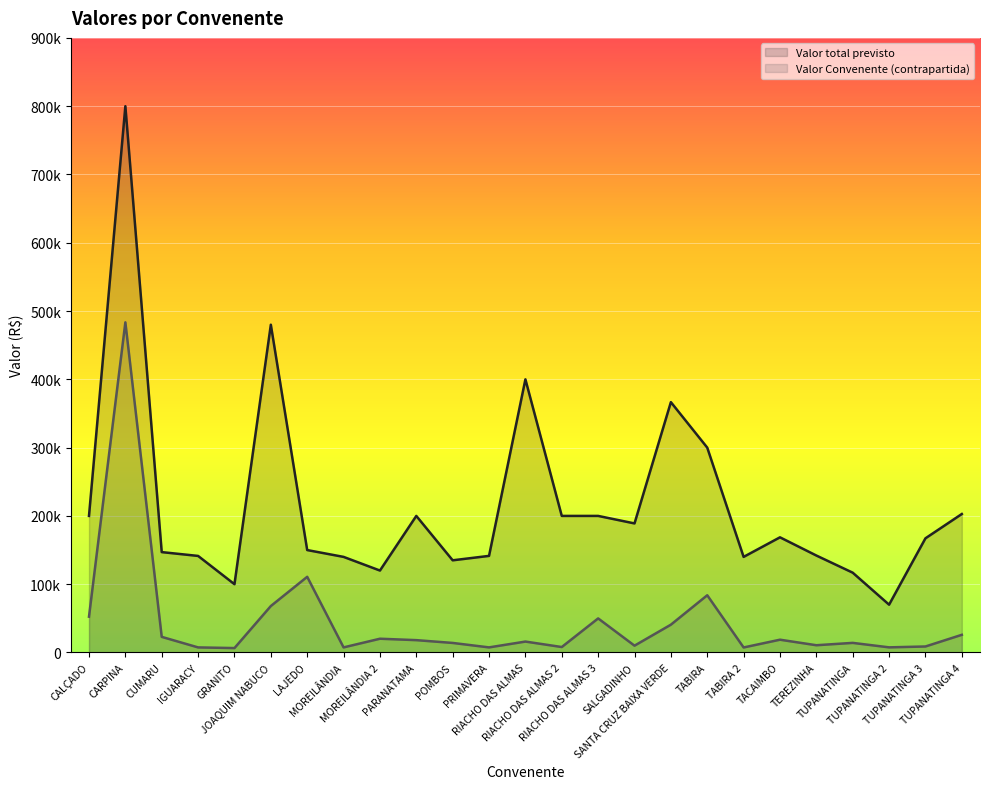

What is the difference between the Valor Convenente (contrapartida) values at CUMARU and RIACHO DAS ALMAS?

6889.4